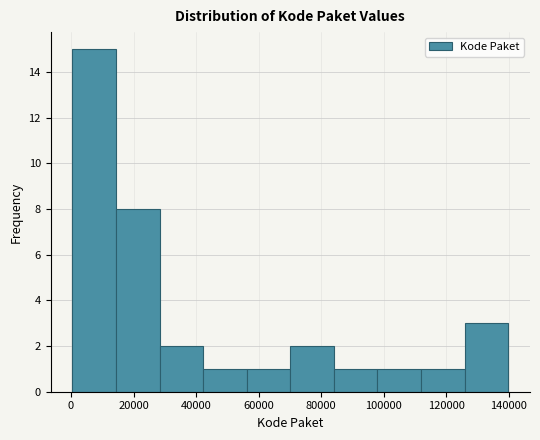

Reading left to right, list every bar in this chart as the range it spans on the x-axis followed by its height. Neither the bar edges nor the heights are printed on the chart, so give them approximately, as read against the axes.

0 to 14000: 15
14000 to 28000: 8
28000 to 42000: 2
42000 to 56000: 1
56000 to 70000: 1
70000 to 84000: 2
84000 to 98000: 1
98000 to 112000: 1
112000 to 126000: 1
126000 to 140000: 3